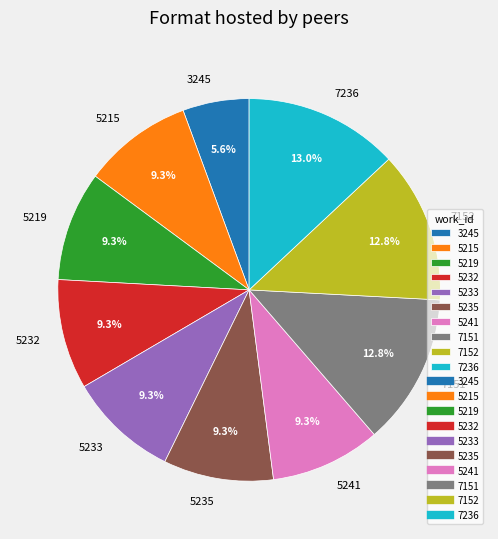

Is there a majority slice in this chart?

No